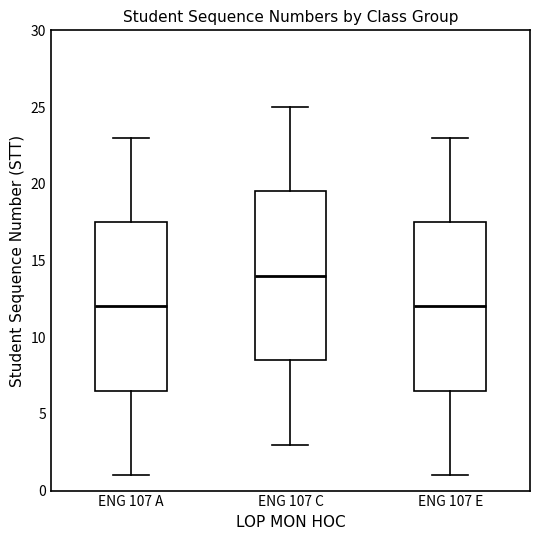

Reading left to right, transcribe this box plot: for each box, give where its median line is, the range the box spans, and where its two whiskers end, as read against the y-axis. The values are not printed on the chart, so give them approximately, as read against the axis.

ENG 107 A: median 12.0, box 6.5 to 17.5, whiskers 1.0 to 23.0
ENG 107 C: median 14.0, box 8.5 to 19.5, whiskers 3.0 to 25.0
ENG 107 E: median 12.0, box 6.5 to 17.5, whiskers 1.0 to 23.0